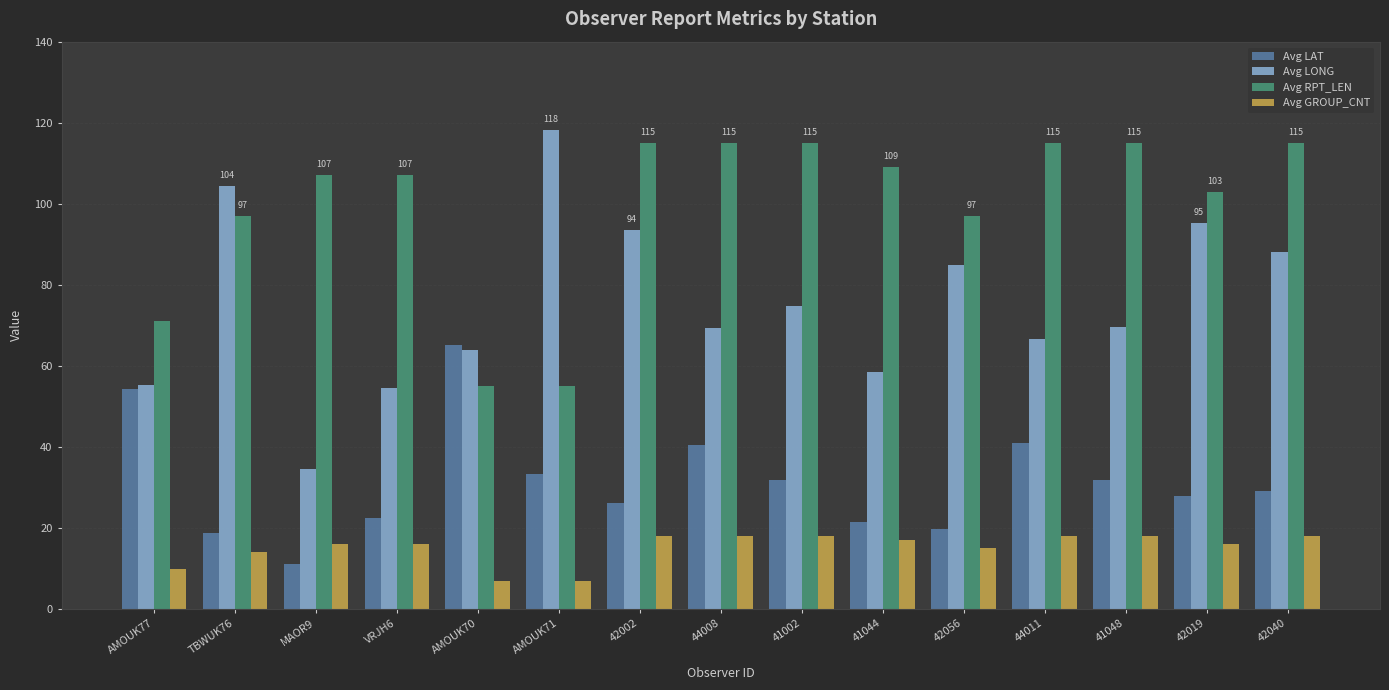

Does the chart contain stacked bars?

No